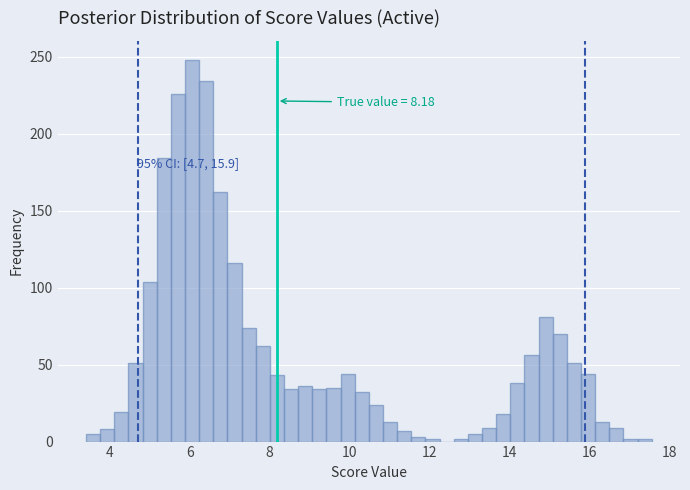

Read against the x-axis, roughly where is the centre of the tallest bar?

6.0